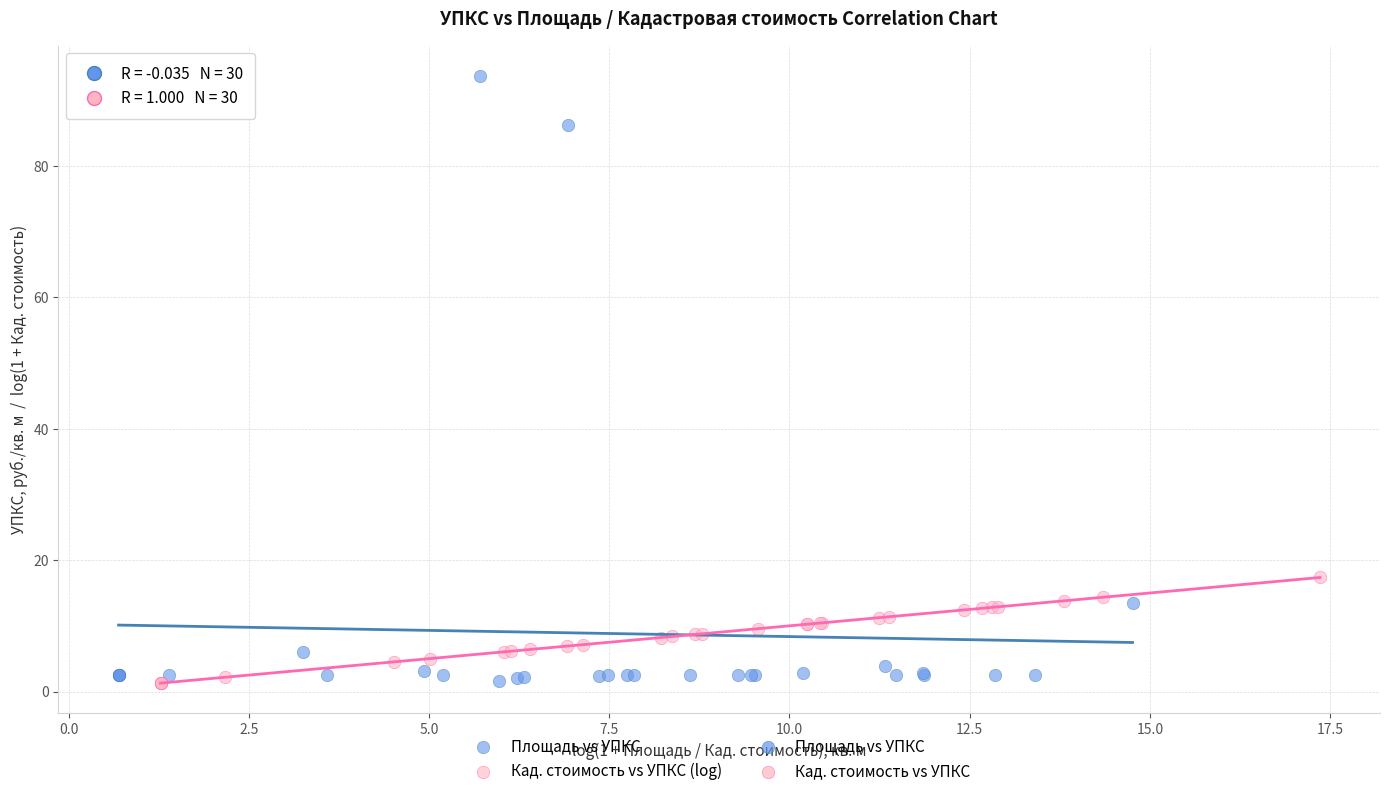

Which series reaches the maximum Y coordinate?

Площадь vs УПКС